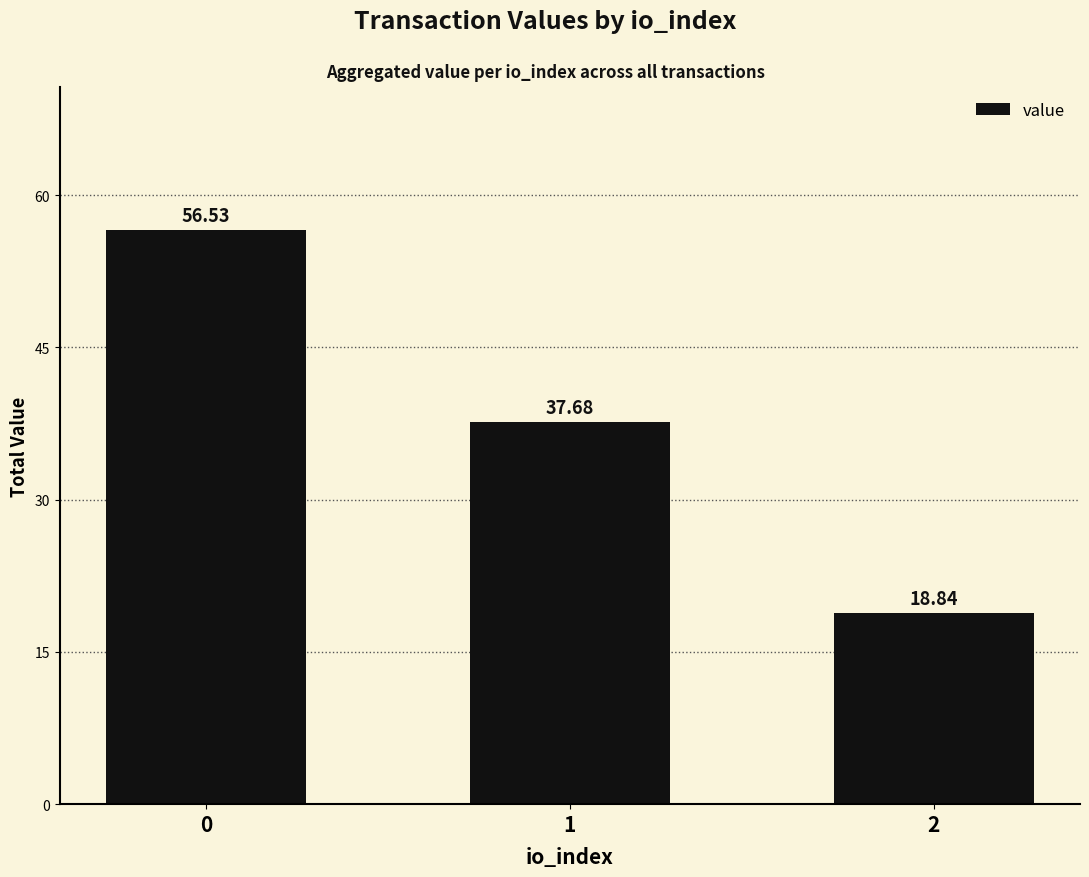

The value at 0 is 56.5. True or false?

True